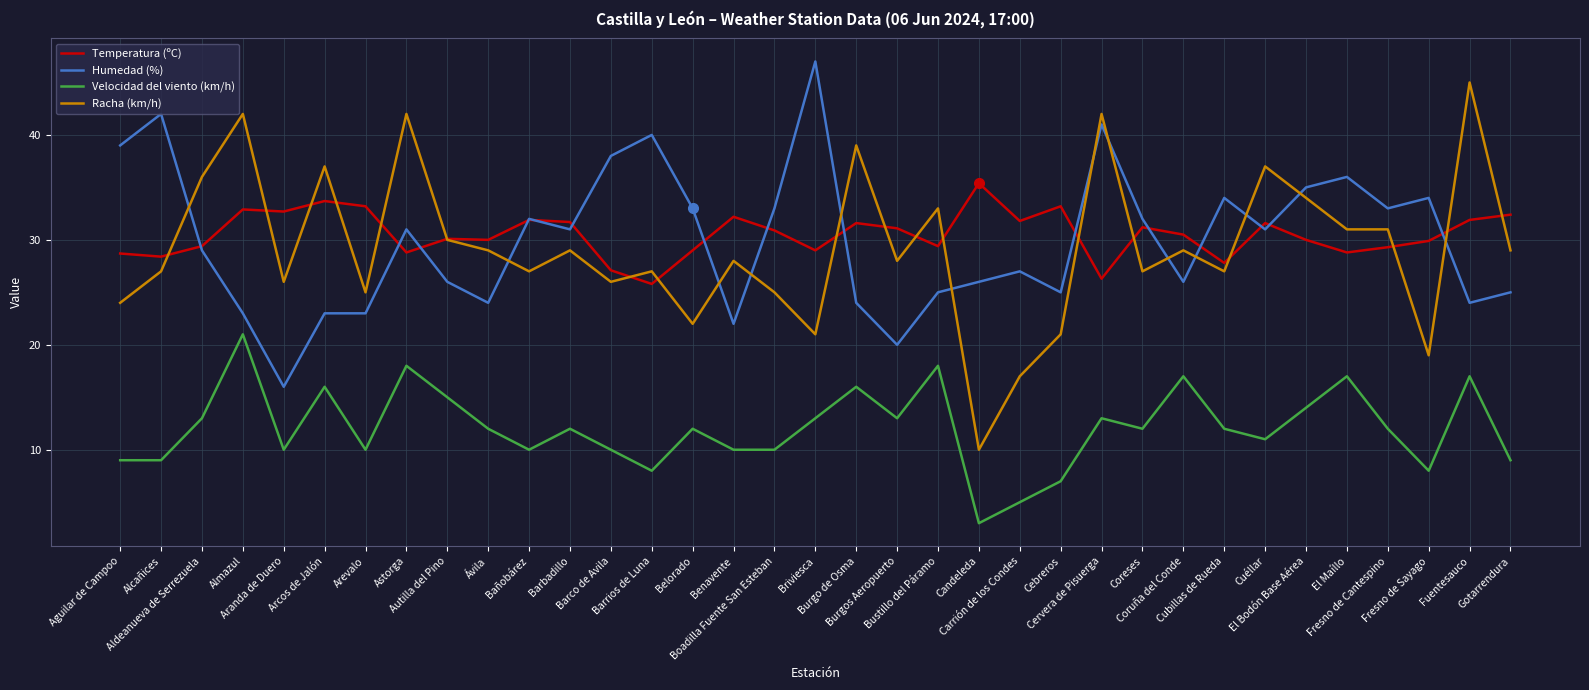

Rank the series by their maximum value, from highest to lowest.

Humedad (%), Racha (km/h), Temperatura (ºC), Velocidad del viento (km/h)